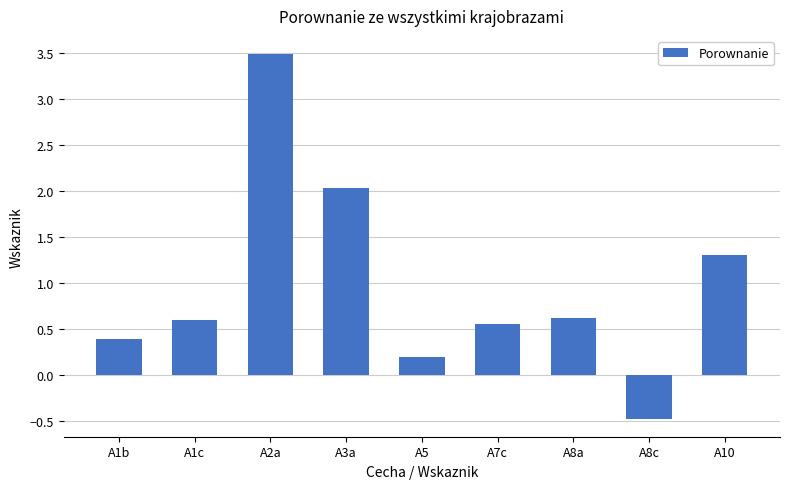

How many bars are there in total?

9